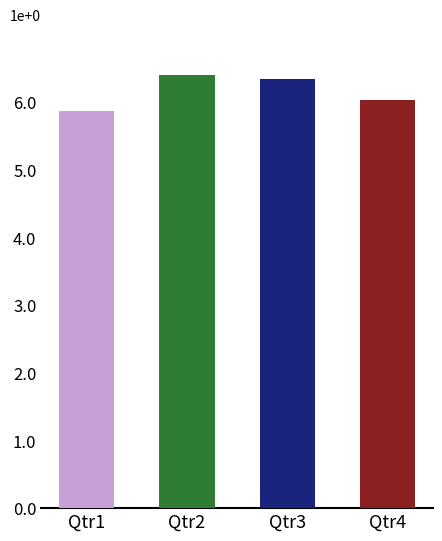

List the labels in order of value, largest first.

Qtr2, Qtr3, Qtr4, Qtr1